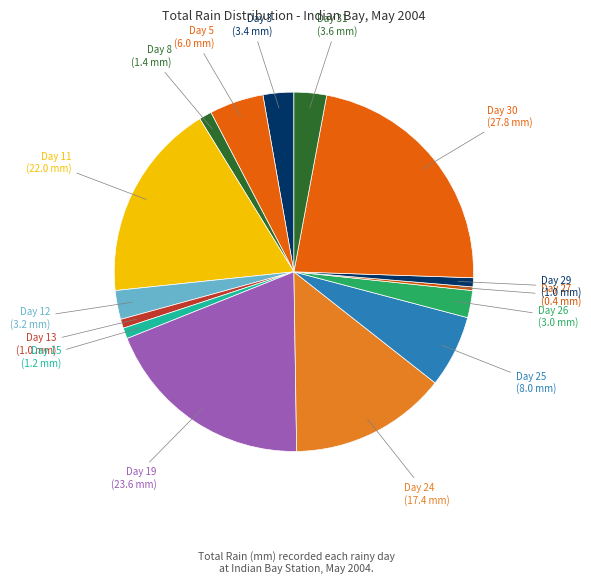

Which slice is the largest?

Day 30